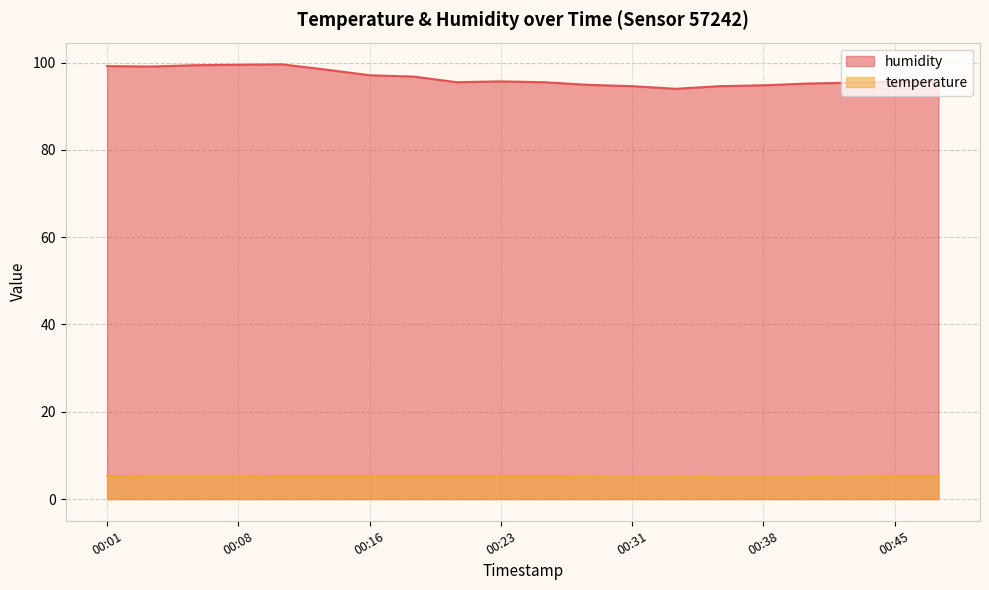

What is the total value across all series at 00:08?

104.7